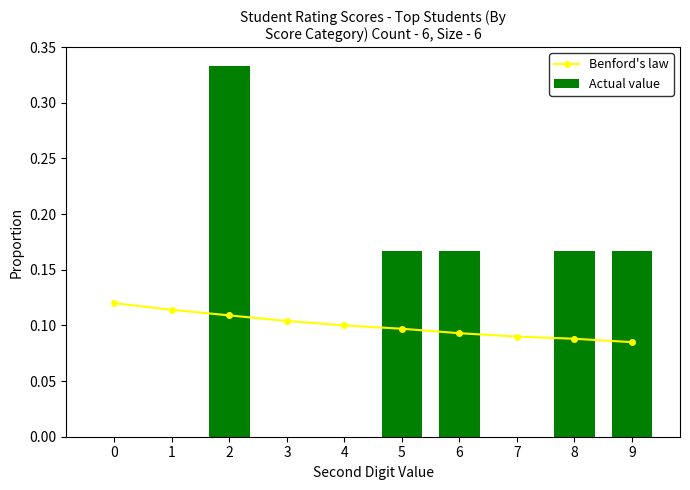

What is the spread (max minus min) of values at 8?

0.1